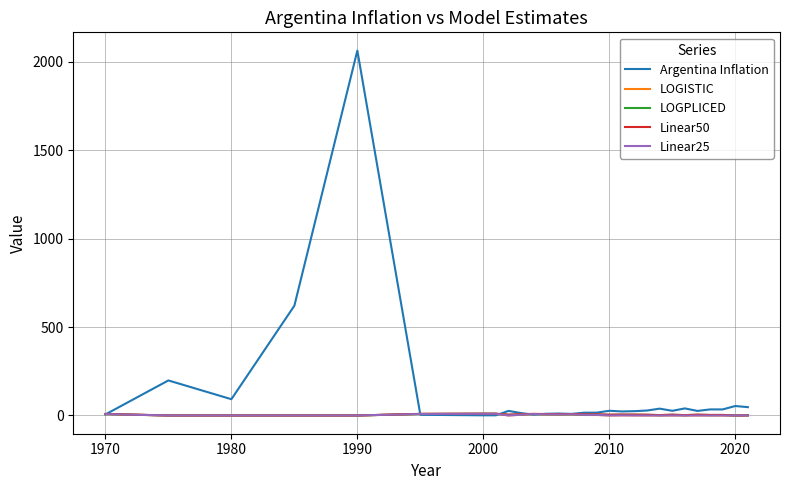

Which series has the widest spread of values?

Argentina Inflation